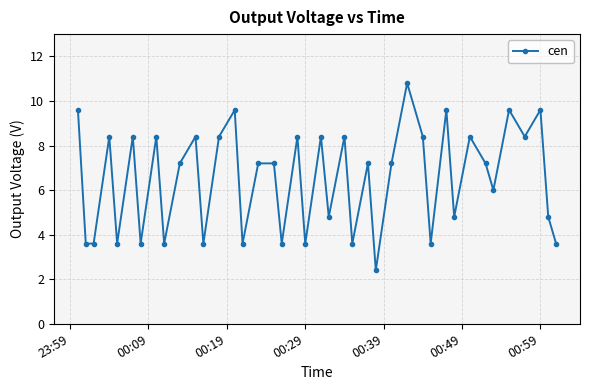

What is the minimum value shown in the chart?

2.4